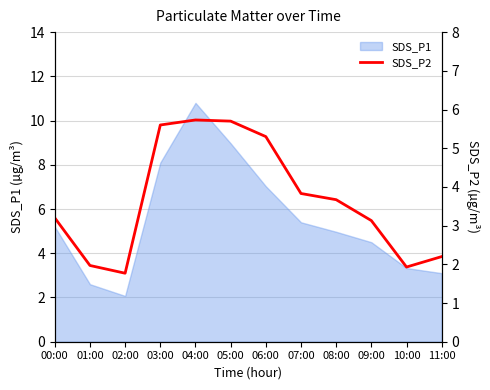

Reading left to right, list all the values displayed in this chart.

00:00=3.2	01:00=2.0	02:00=1.8	03:00=5.6	04:00=5.7	05:00=5.7	06:00=5.3	07:00=3.8	08:00=3.7	09:00=3.1	10:00=1.9	11:00=2.2